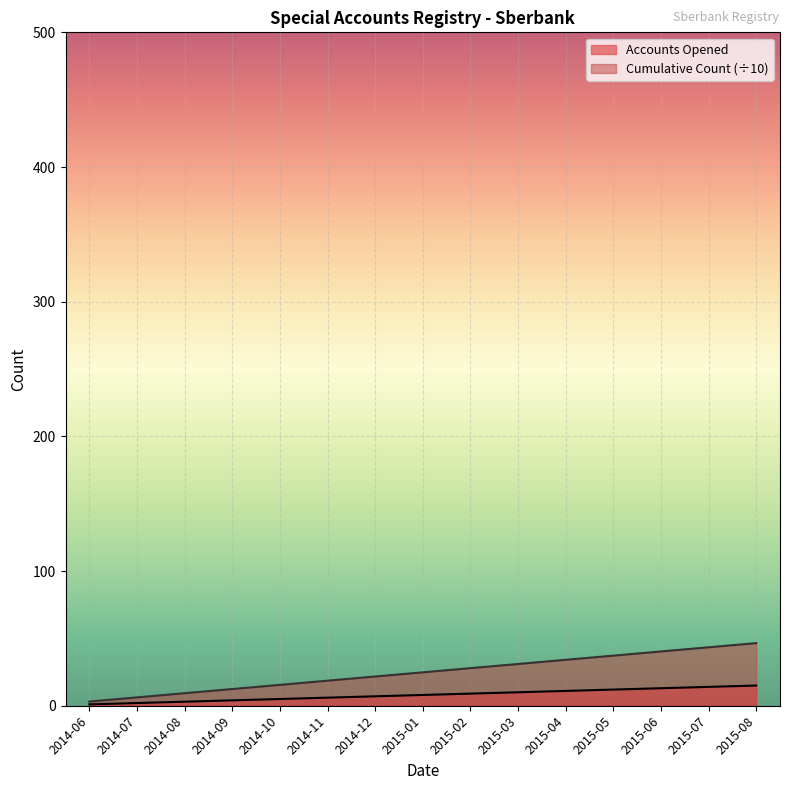

Reading left to right, transcribe all the data shown in this chart.

Accounts Opened: 3.1	6.2	9.3	12.4	15.5	18.6	21.7	24.8	27.9	31.0	34.1	37.2	40.3	43.4	46.5
Cumulative Count: 1.0	2.0	3.0	4.0	5.0	6.0	7.0	8.0	9.0	10.0	11.0	12.0	13.0	14.0	15.0